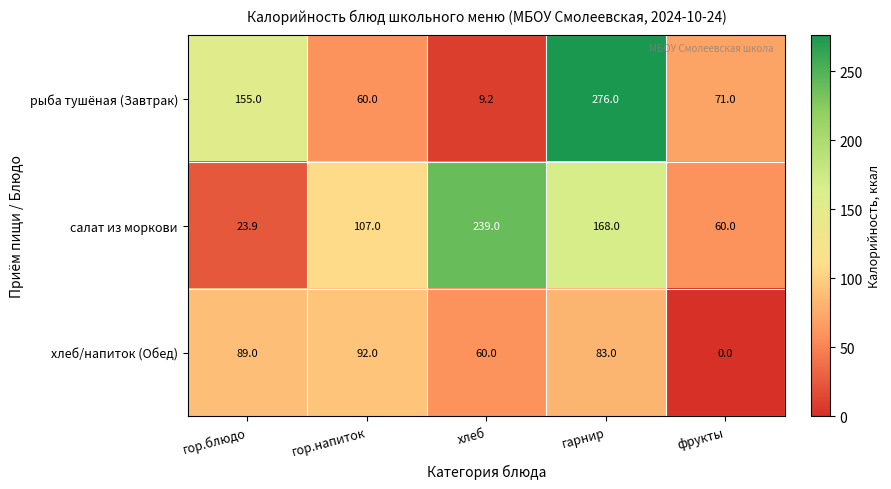

At which category is the sum across all series the highest?

гарнир